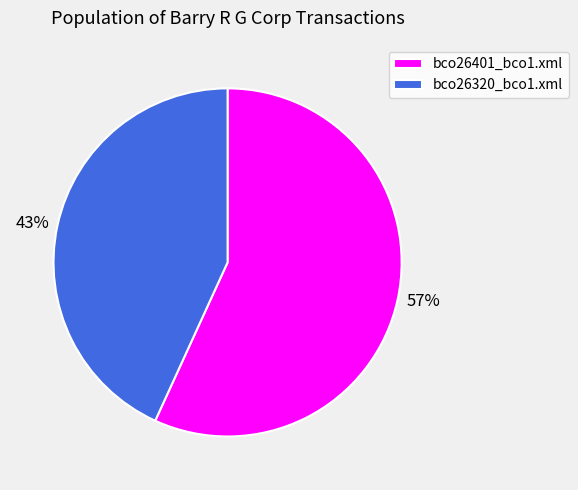

Which has a higher value, bco26320_bco1.xml or bco26401_bco1.xml?

bco26401_bco1.xml